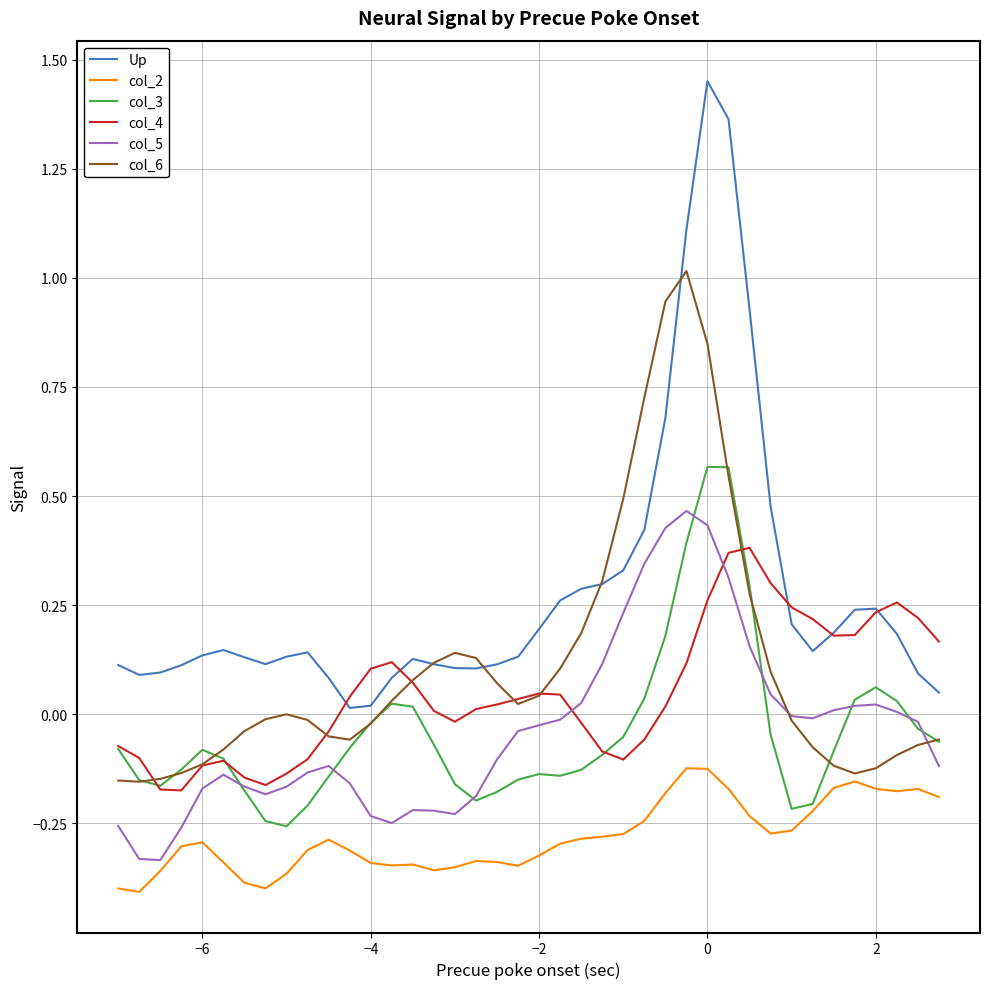

True or false: Up and col_2 cross at least once.

False